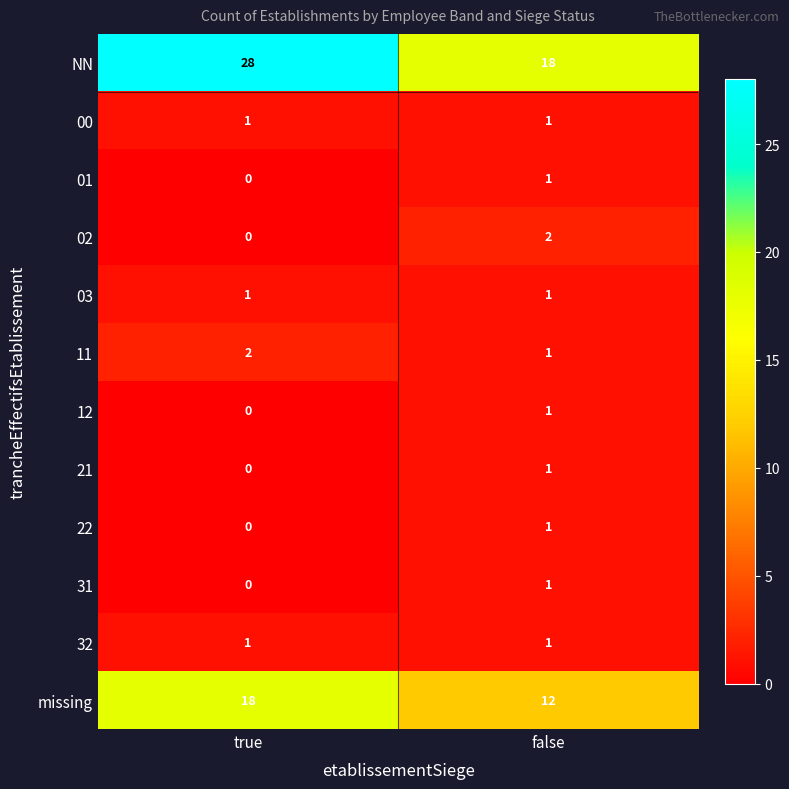

True or false: missing has a value of 18 at true.

True